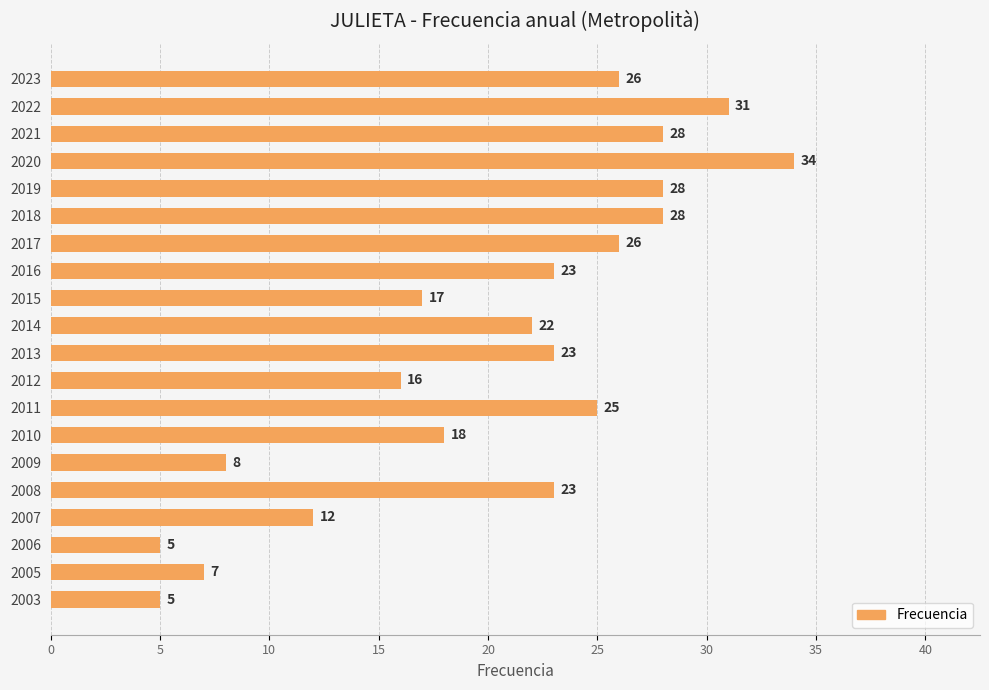

Which label corresponds to the largest value in the chart?

2020